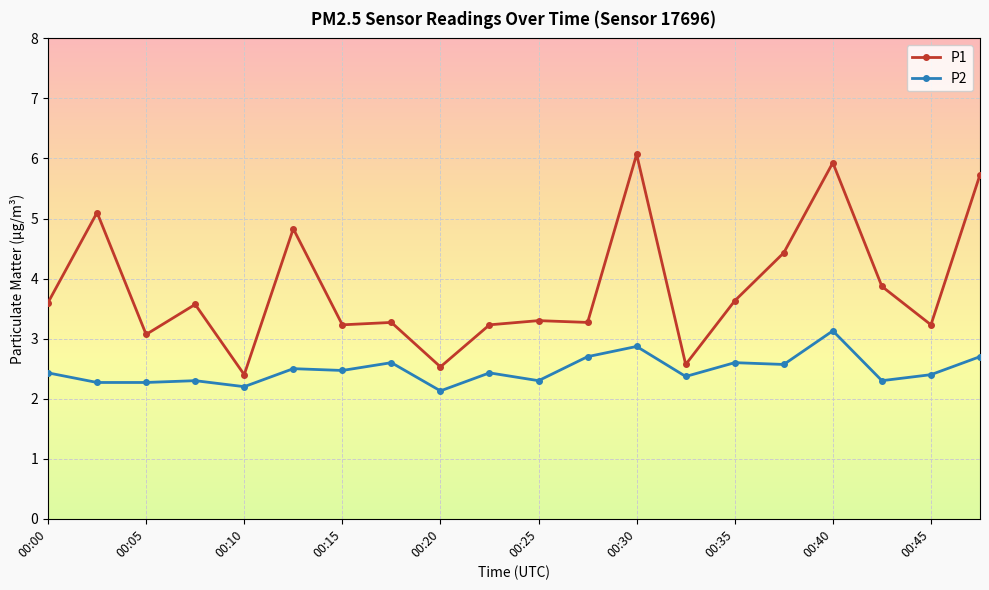

What is the value of the P1 point at the 16th from the left?

4.4